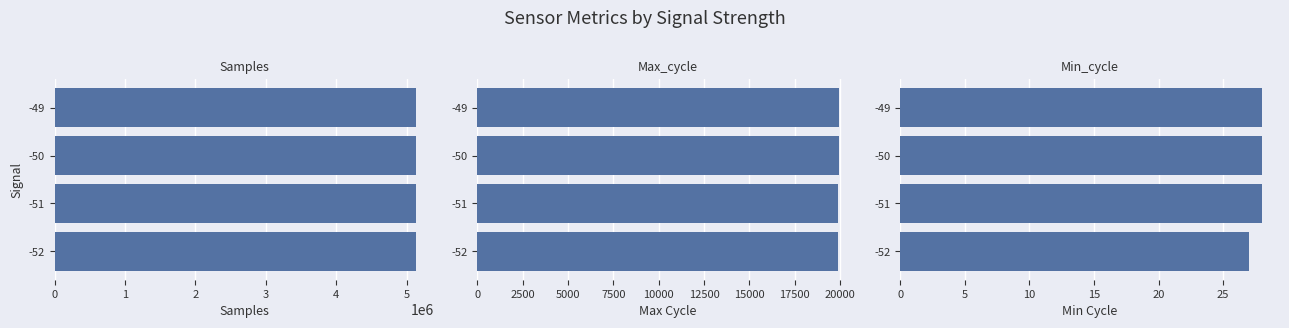

Reading left to right, what are all the values shown in this chart?

Samples: 5137970	5134603	5134589	5134541
Max_cycle: 19910	19904	19957	19942
Min_cycle: 27	28	28	28